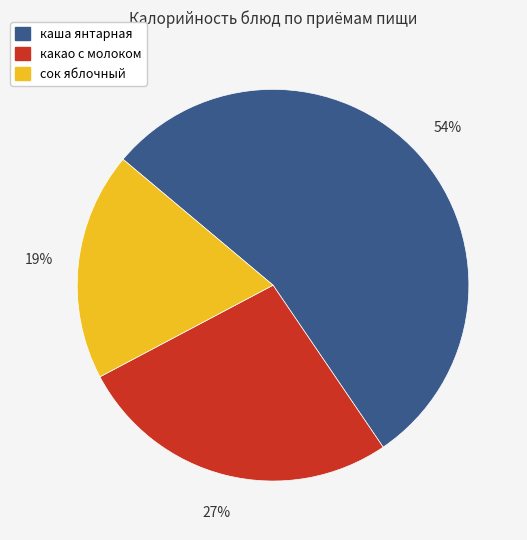

To the nearest percent, what portion does сок яблочный represent?

19%